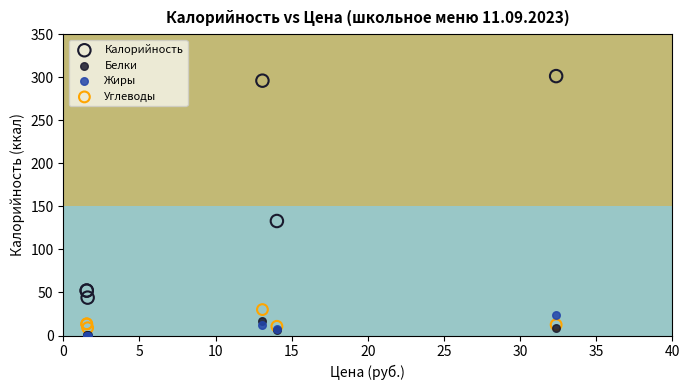

In the Калорийность series, what Y value is closest to 172?

133.0